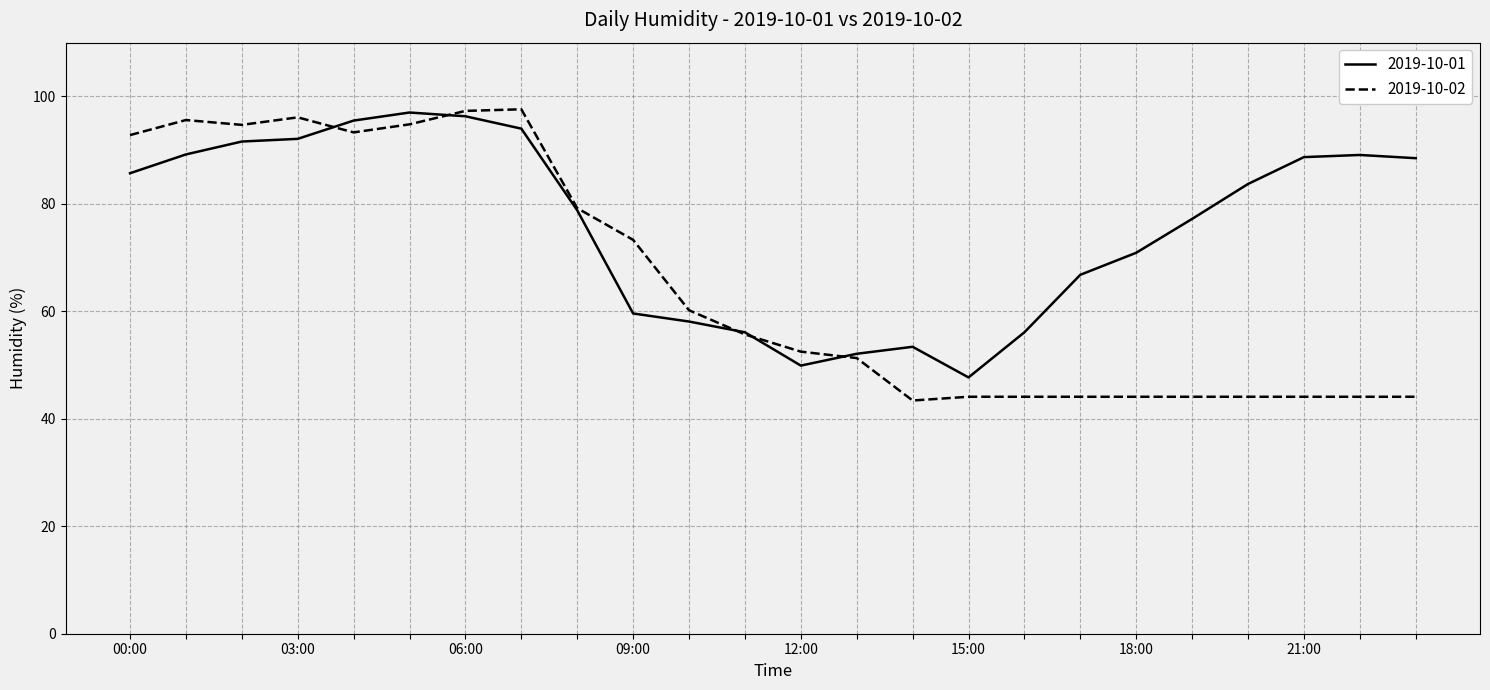

What is the average value of the 2019-10-01 series?

75.8